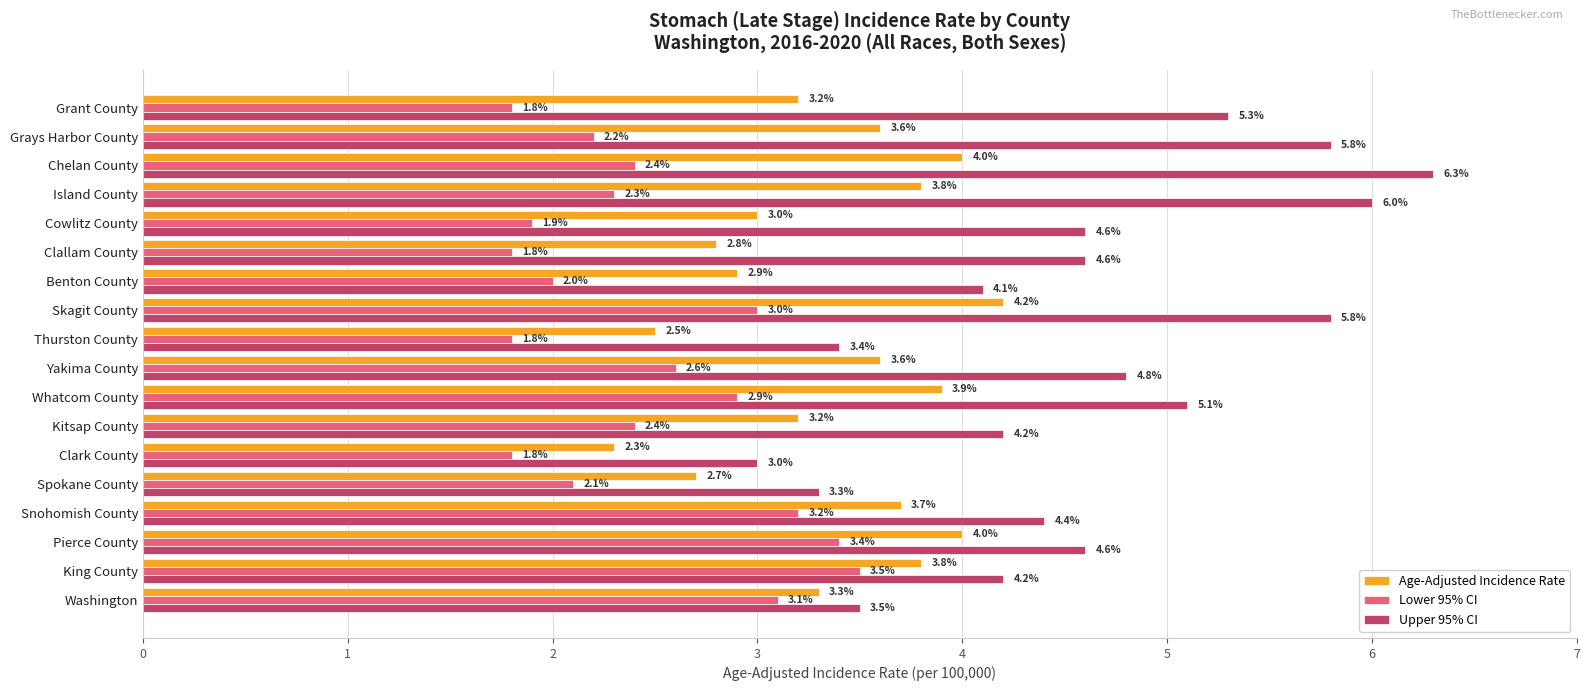

Where is Age-Adjusted Incidence Rate nearest to the value 3?

Cowlitz County